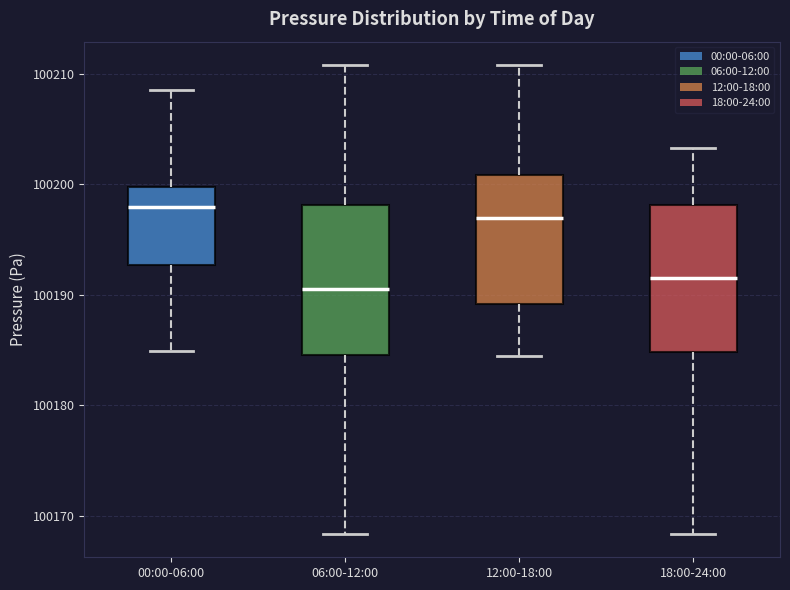

Reading left to right, transcribe this box plot: for each box, give where its median line is, the range the box spans, and where its two whiskers end, as read against the y-axis. The values are not printed on the chart, so give them approximately, as read against the axis.

00:00-06:00: median 100198, box 100193 to 100200, whiskers 100185 to 100209
06:00-12:00: median 100191, box 100185 to 100198, whiskers 100168 to 100211
12:00-18:00: median 100197, box 100189 to 100201, whiskers 100184 to 100211
18:00-24:00: median 100191, box 100185 to 100198, whiskers 100168 to 100203